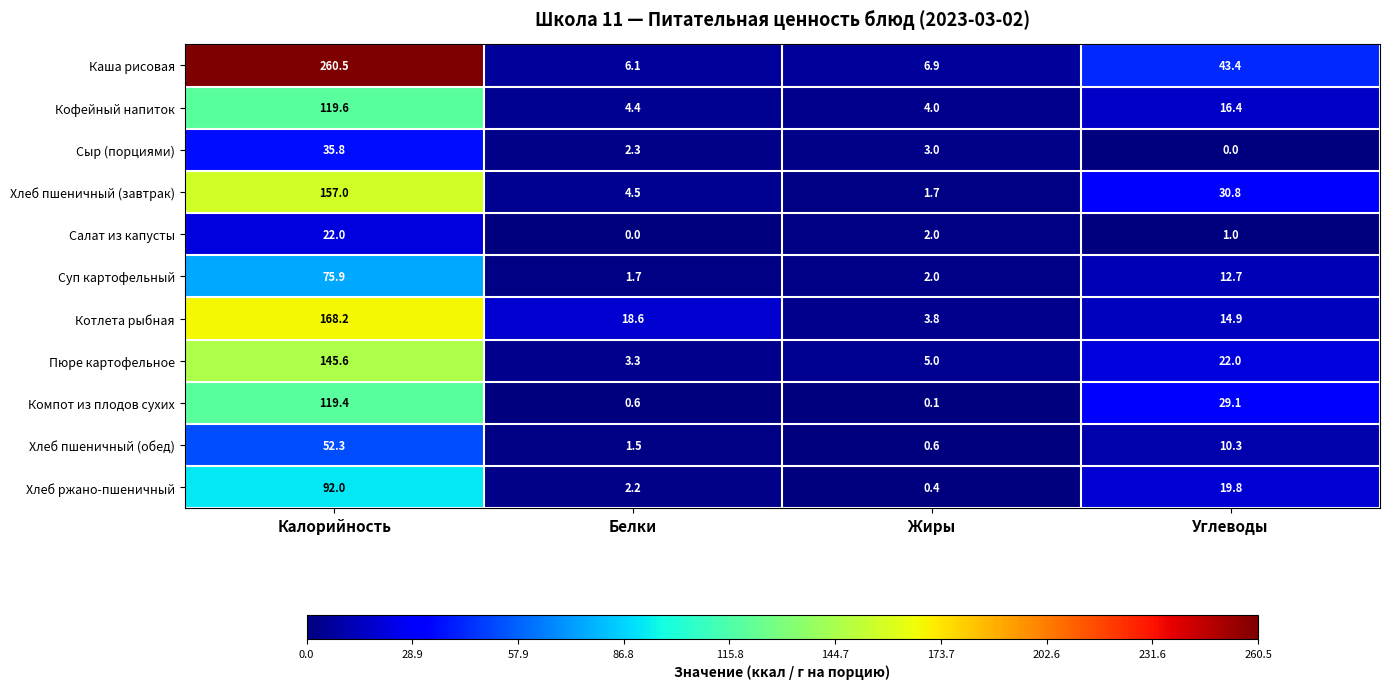

The Хлеб ржано-пшеничный series shows 0.4 at Жиры. True or false?

True